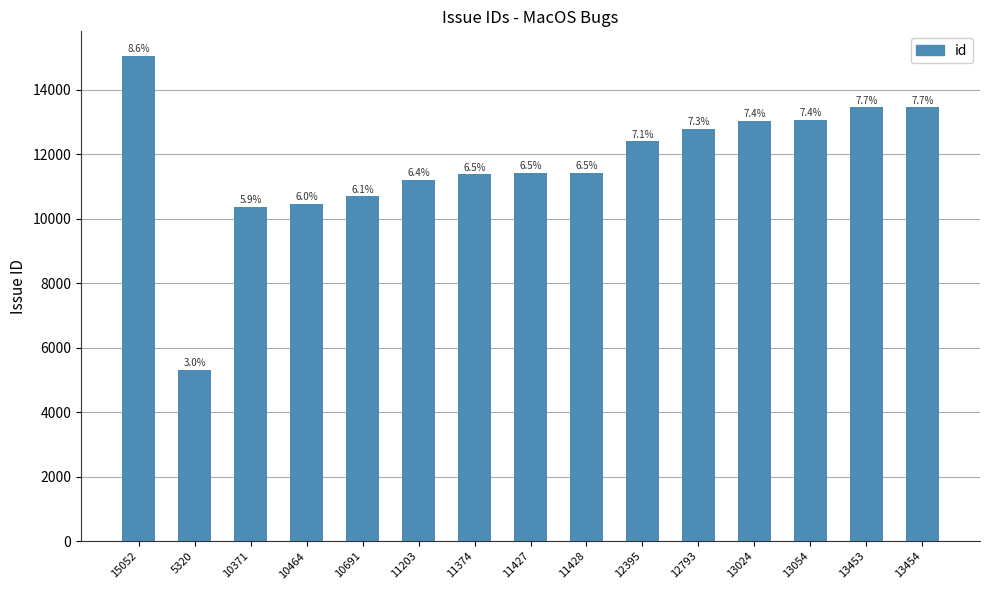

Are the bars grouped side by side (vs. stacked)?

No